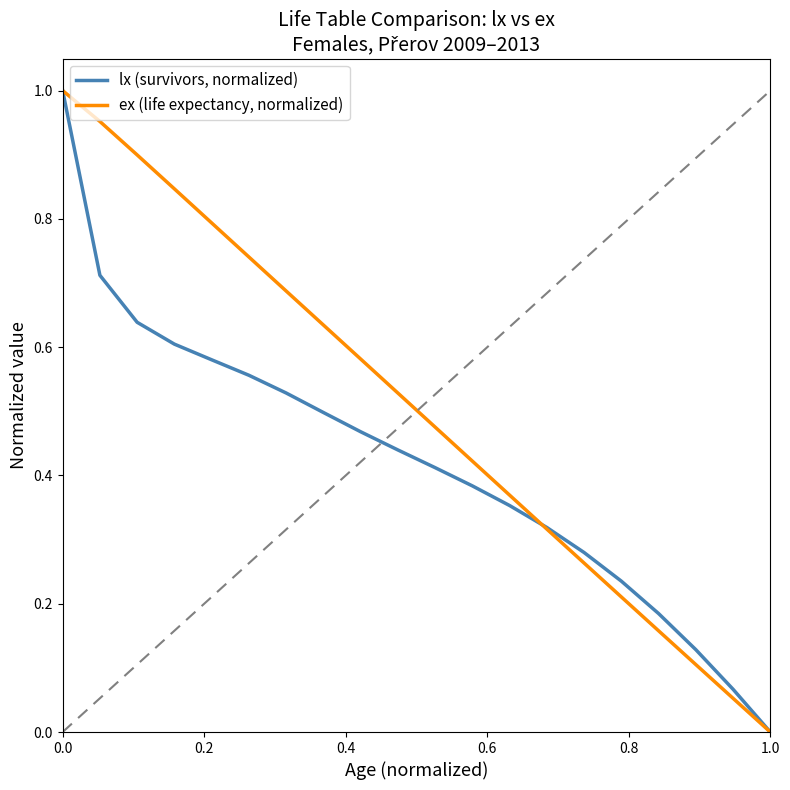

Which series has the largest total across all categories?

ex (life expectancy, normalized)